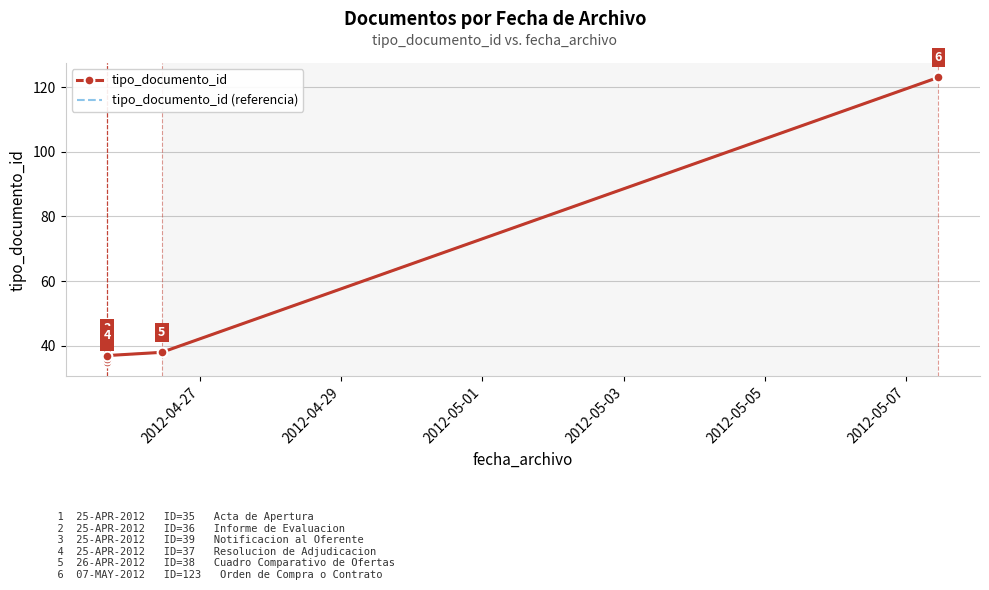

Count the number of data series in this chart.

2